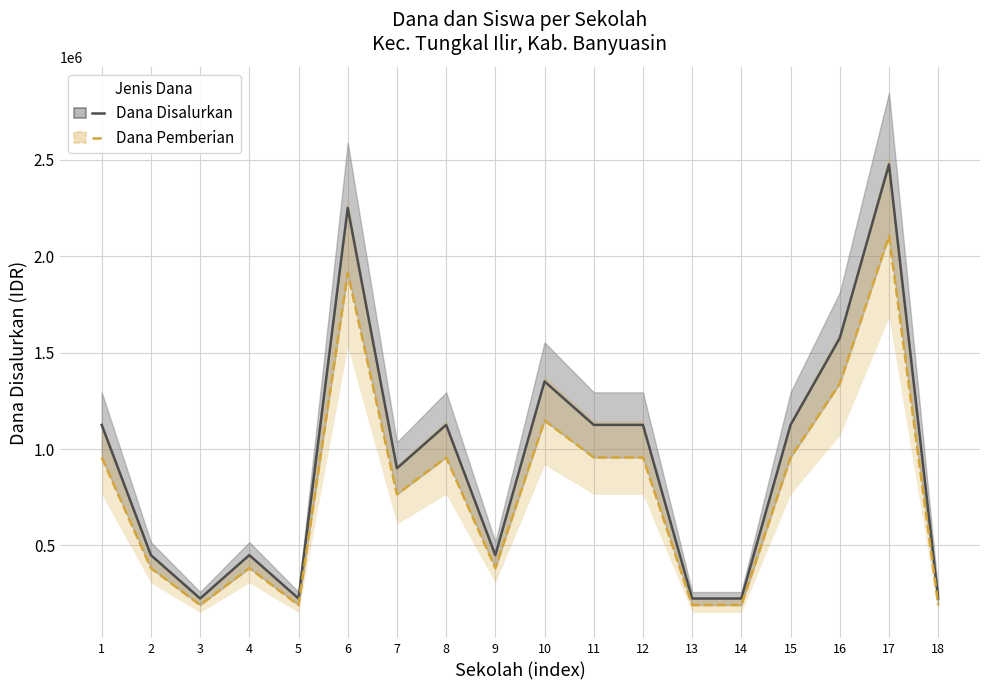

Is the value of Dana Pemberian at 3 greater than the value of Dana Disalurkan at 17?

No